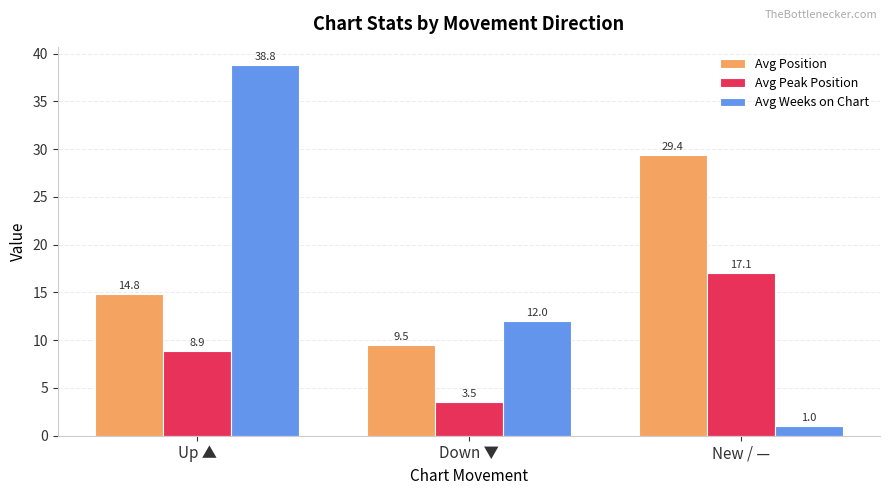

The Avg Weeks on Chart series shows 56.1 at Up ▲. True or false?

False